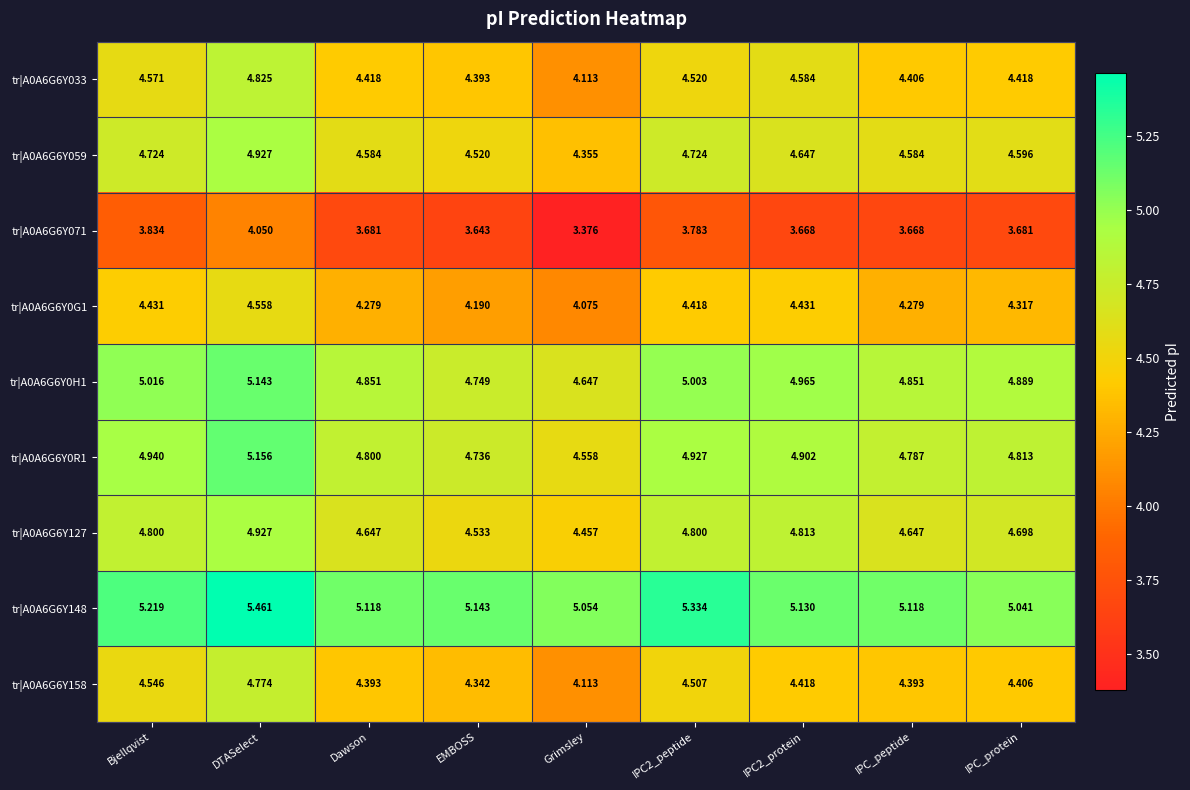

Which series has the largest total across all categories?

tr|A0A6G6Y148